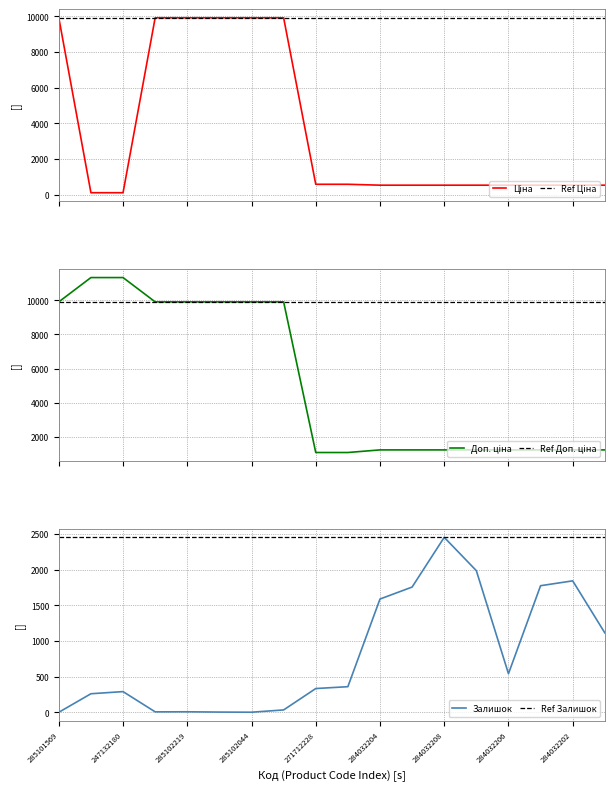

Is the value of Доп. ціна at 271712228 greater than the value of Залишок at 247132181?

Yes